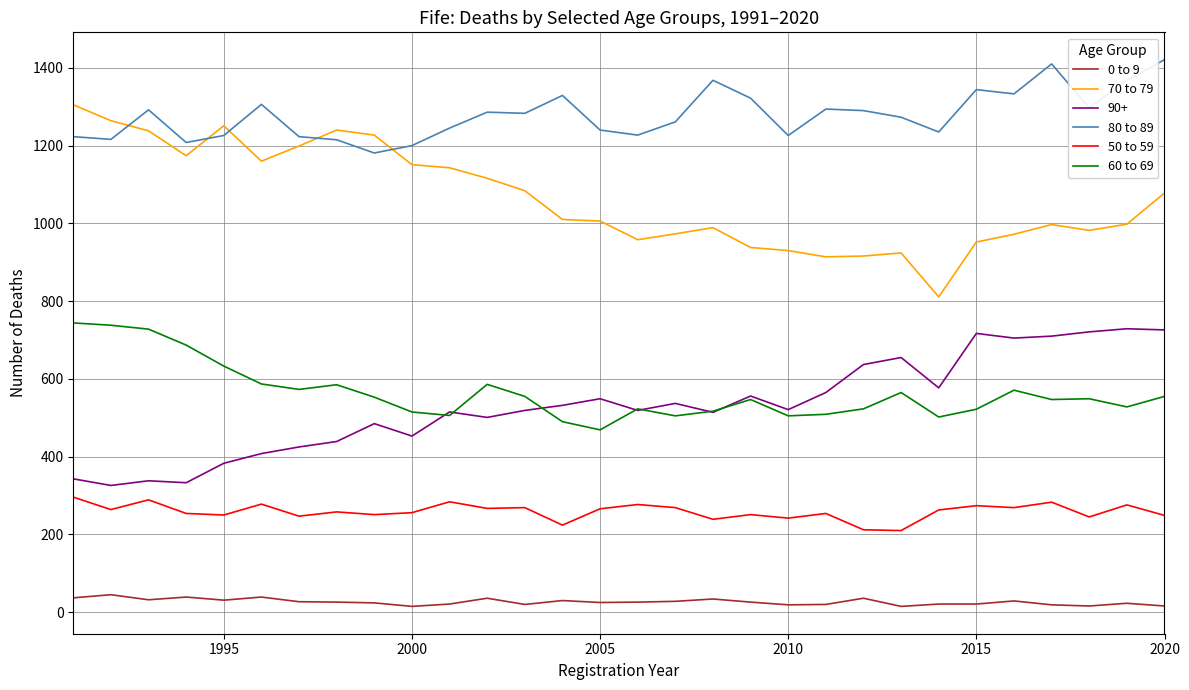

Which series has the largest total across all categories?

80 to 89